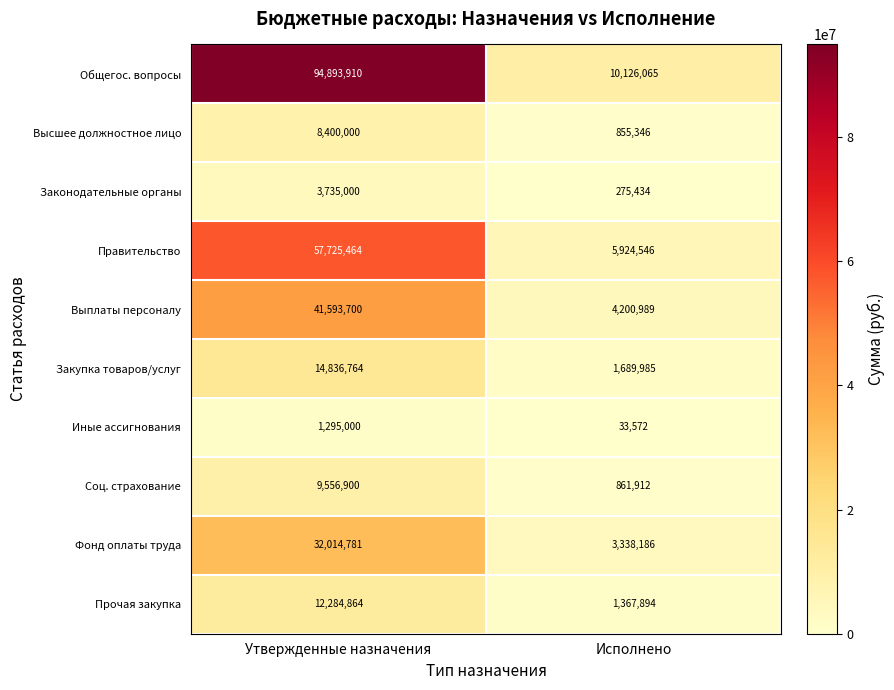

Read the Правительство value at Утвержденные назначения, to the nearest 10.

57725460